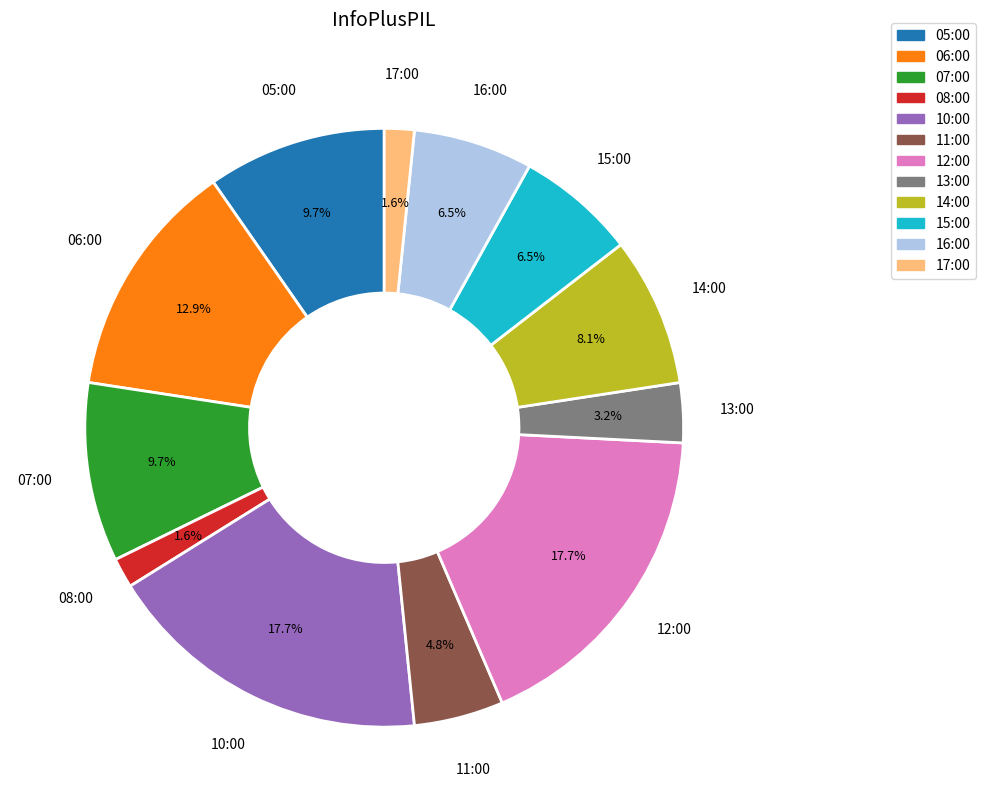

What percentage is the 05:00 slice, to the nearest percent?

10%